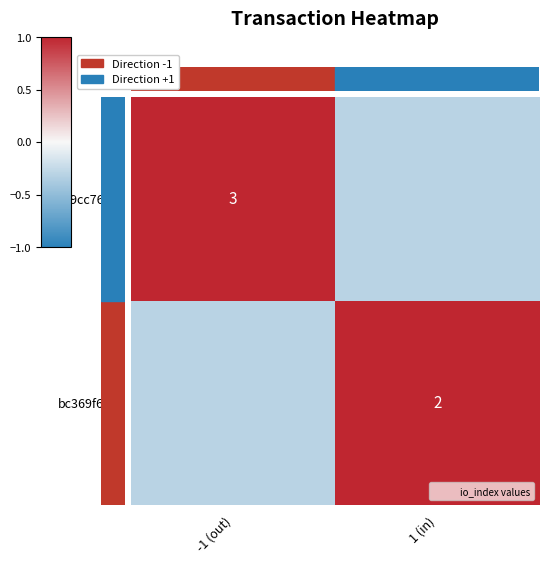

Which has a higher value, 1 (in) or -1 (out)?

-1 (out)